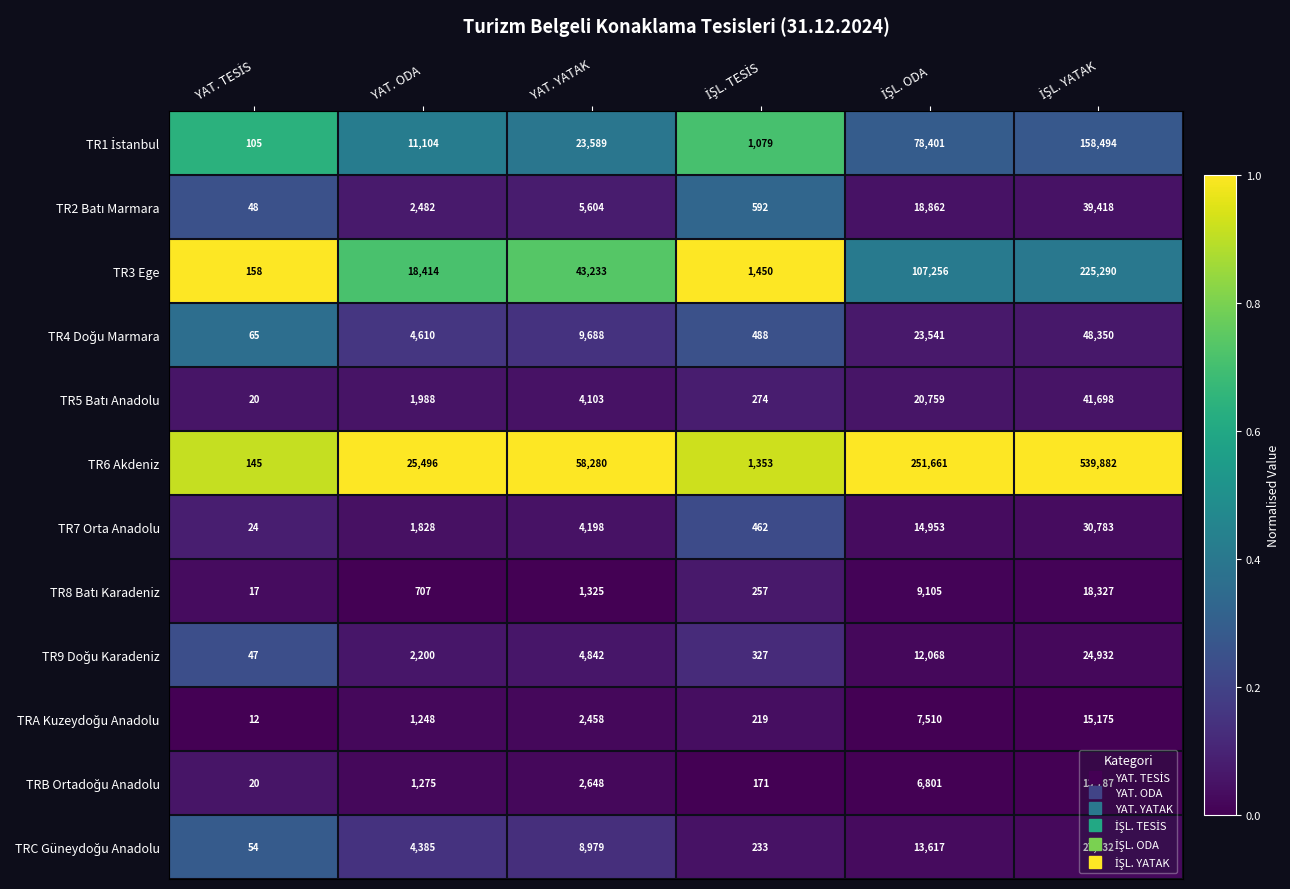

What is the total value across all series at YAT. YATAK?

168947